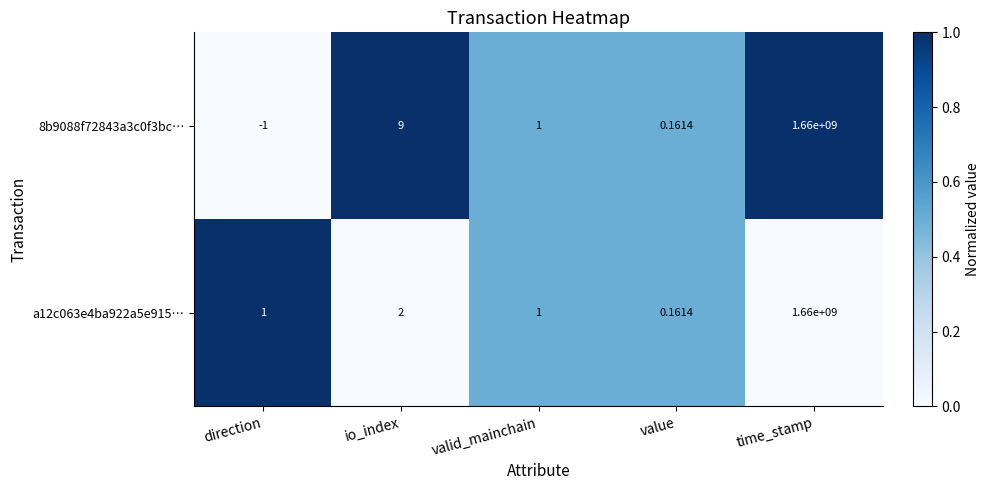

At which label is a12c063e4ba922a5e915… closest to 830000000?

io_index